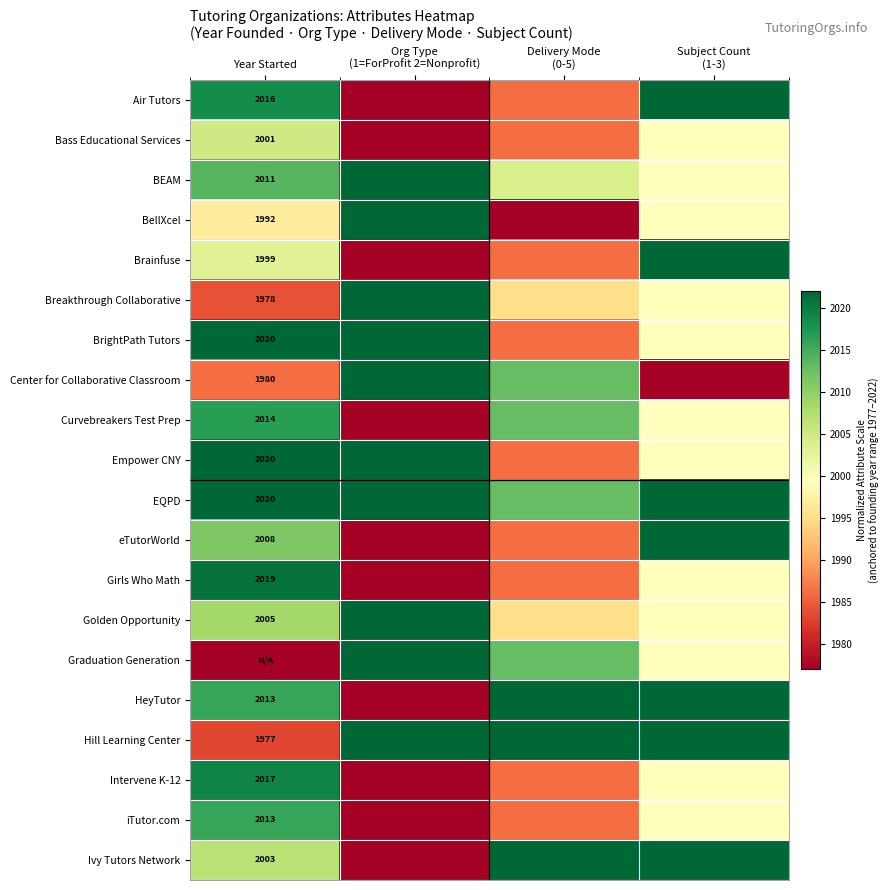

At how many categories does at least one series exceed 2006?

4